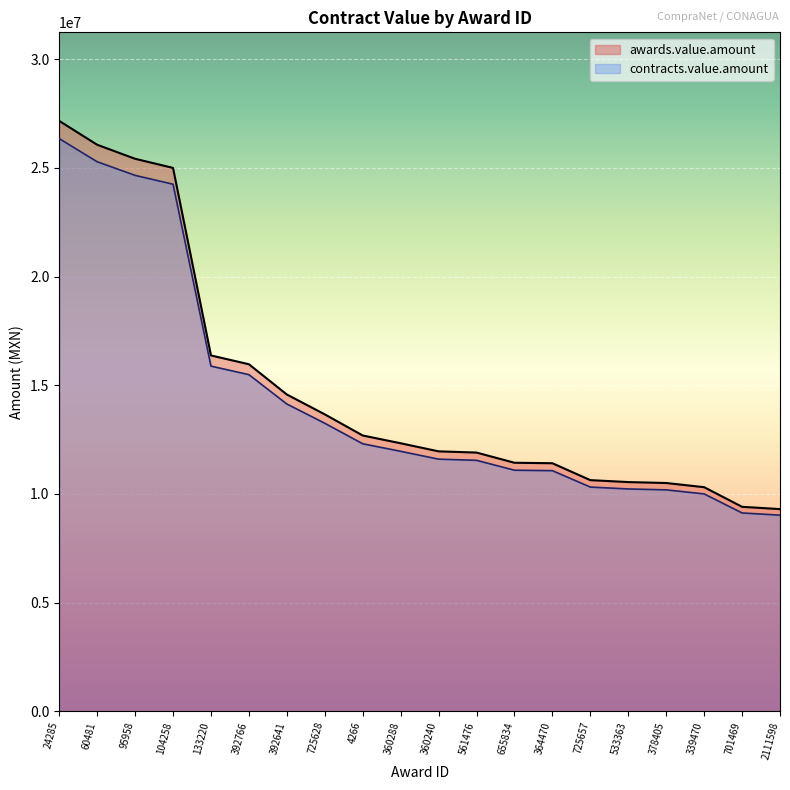

What is the difference between the maximum and minimum values in the awards.value.amount series?

17860073.5